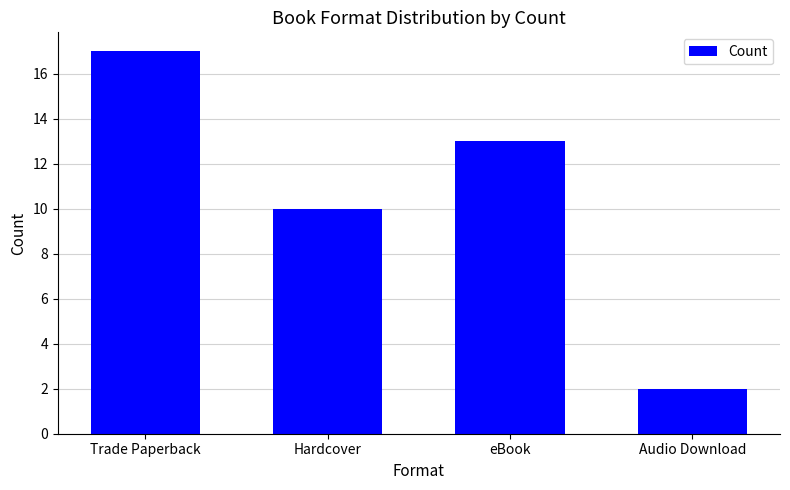

At which label is the value closest to 9?

Hardcover